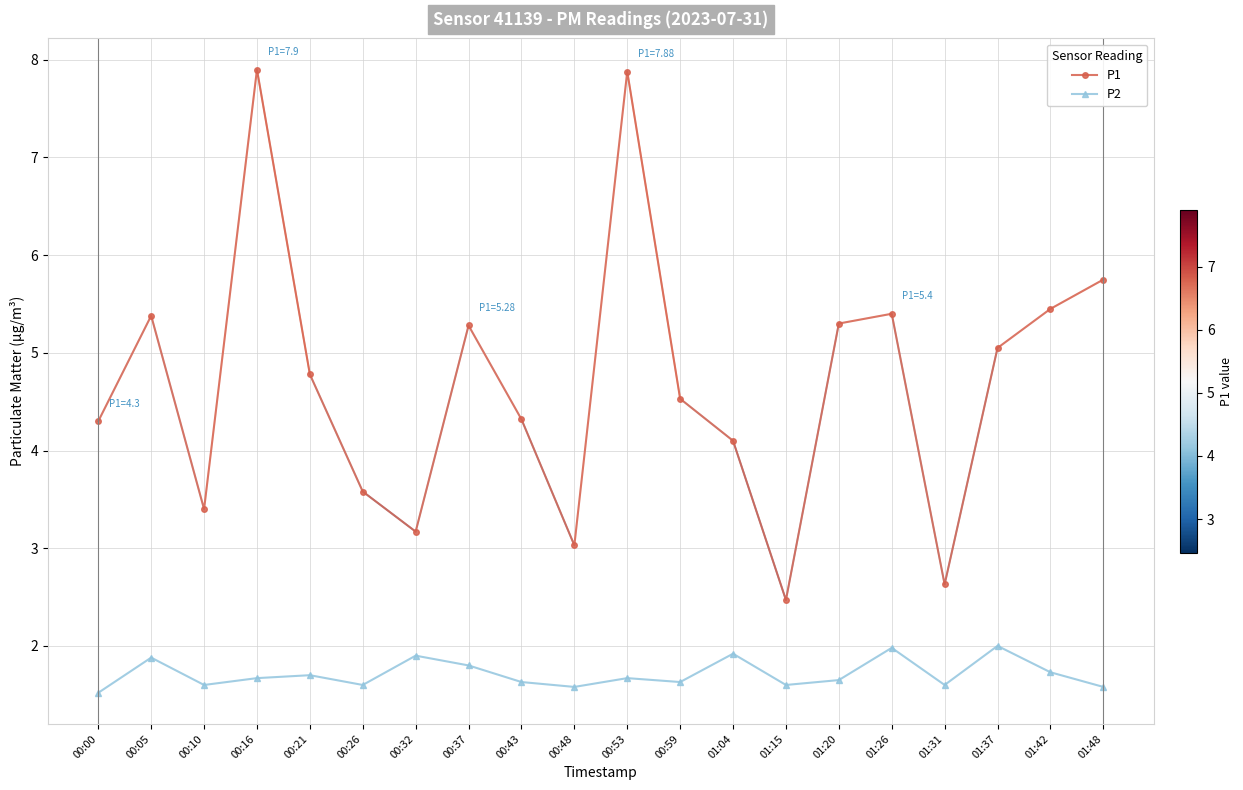

True or false: P1 has a value of 2.6 at 00:59.

False